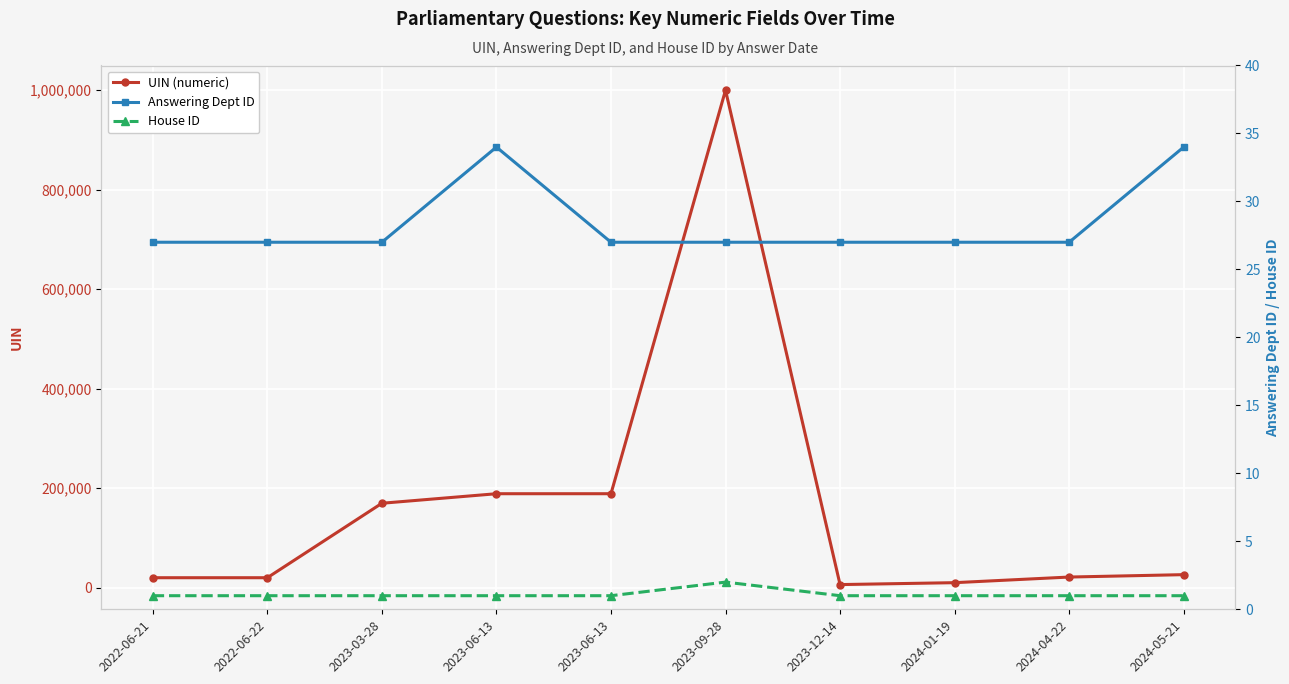

Where is the first local maximum for House ID?

2023-09-28